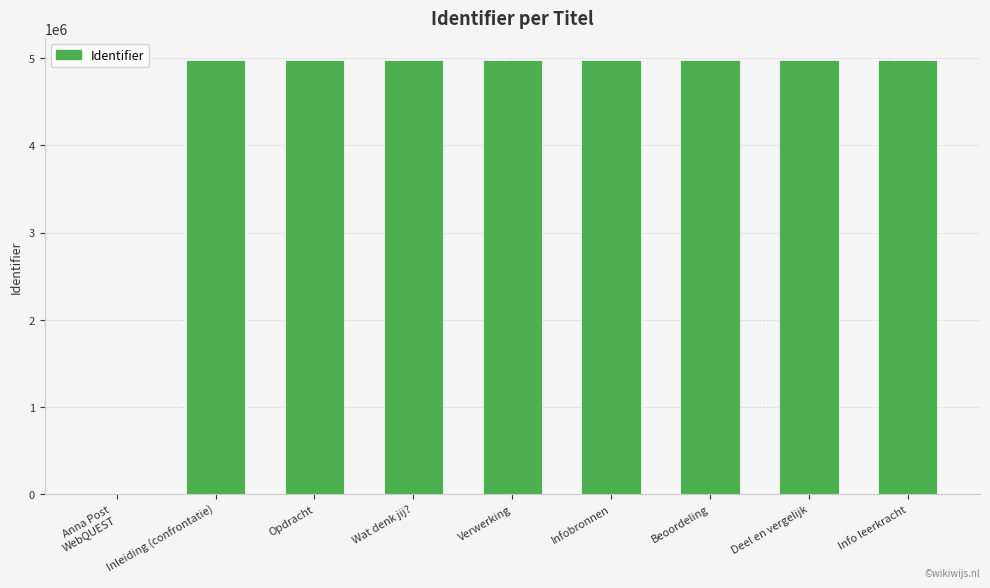

What is the maximum value shown in the chart?

4984594